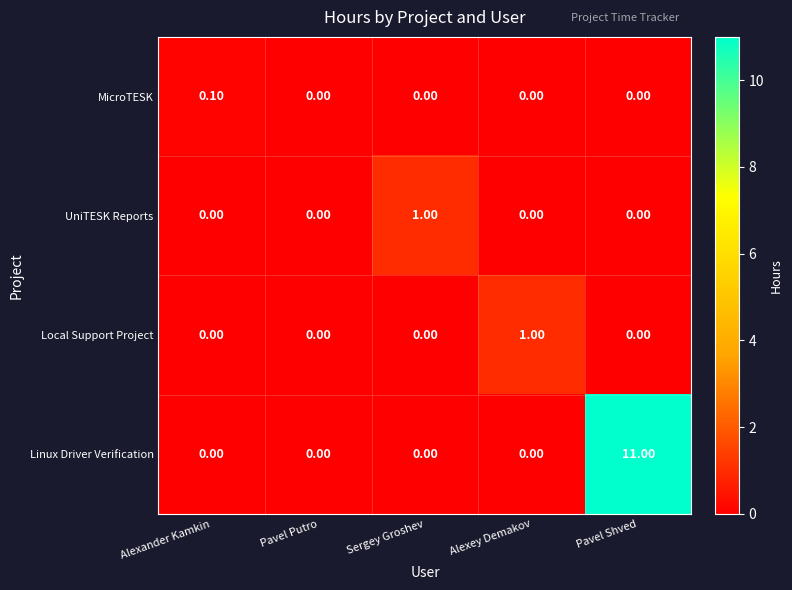

How many data points in UniTESK Reports are above 0?

1